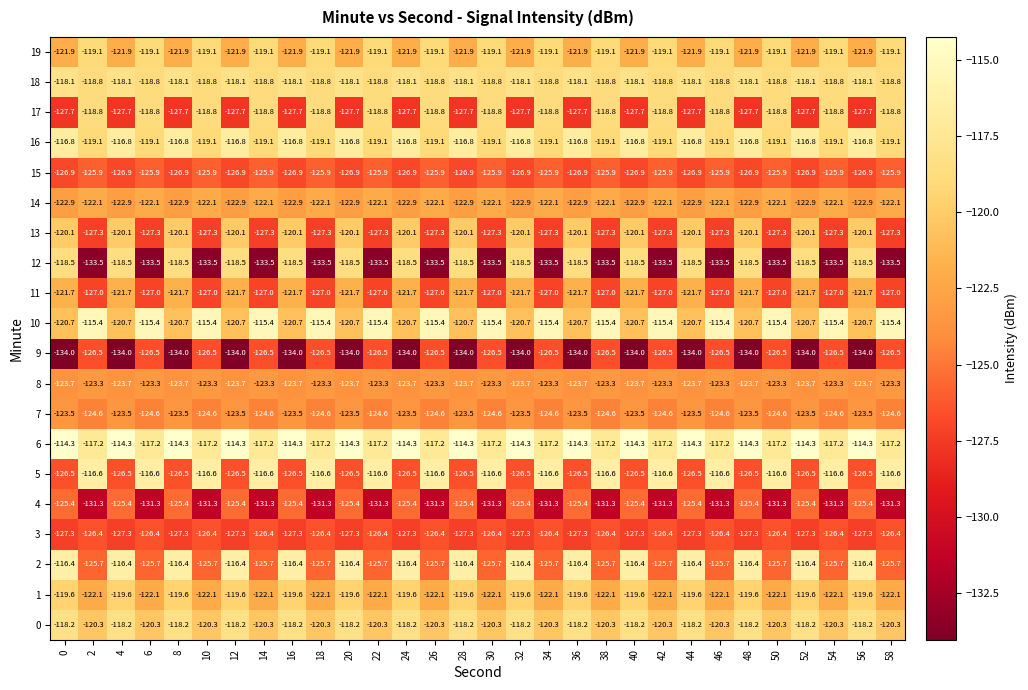

Rank the series by their maximum value, from highest to lowest.

6, 10, 2, 5, 16, 18, 0, 12, 17, 19, 1, 13, 11, 14, 8, 7, 4, 15, 3, 9